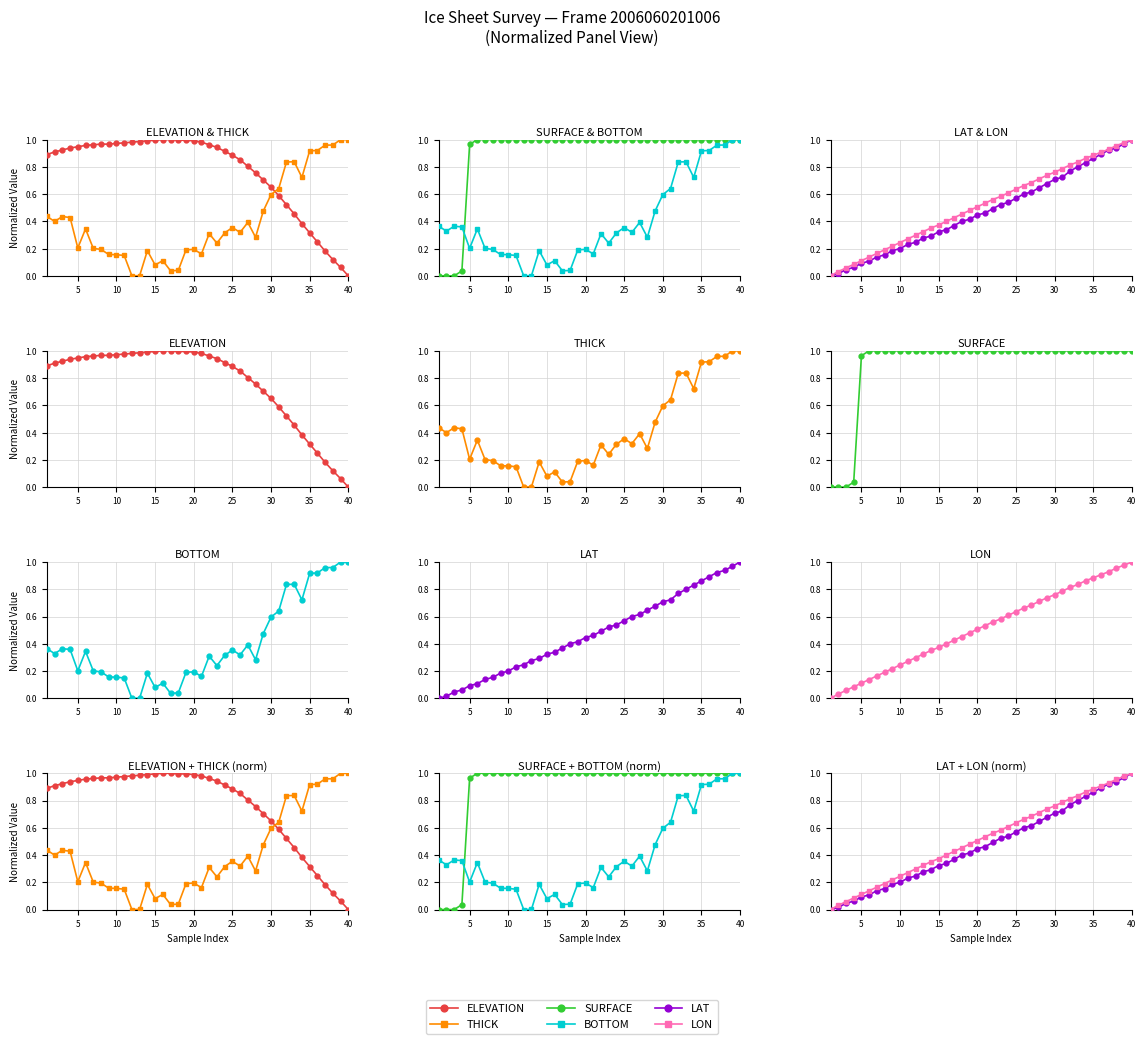

Is the value of LAT at 26 greater than the value of LON at 13?

Yes